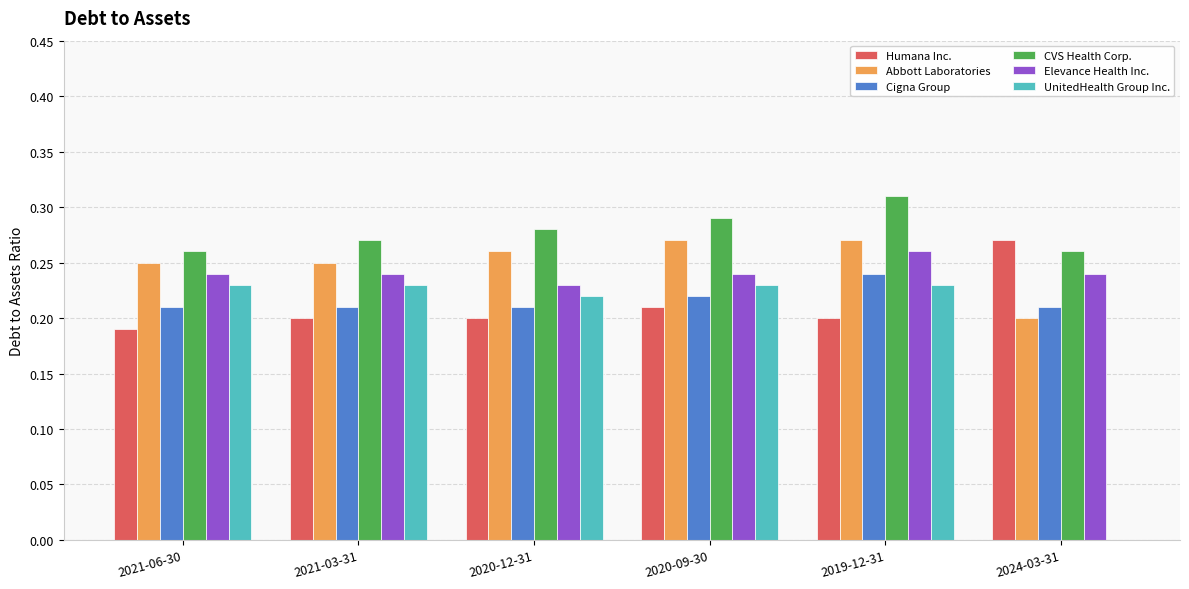

Which label corresponds to the largest value in the chart?

2019-12-31